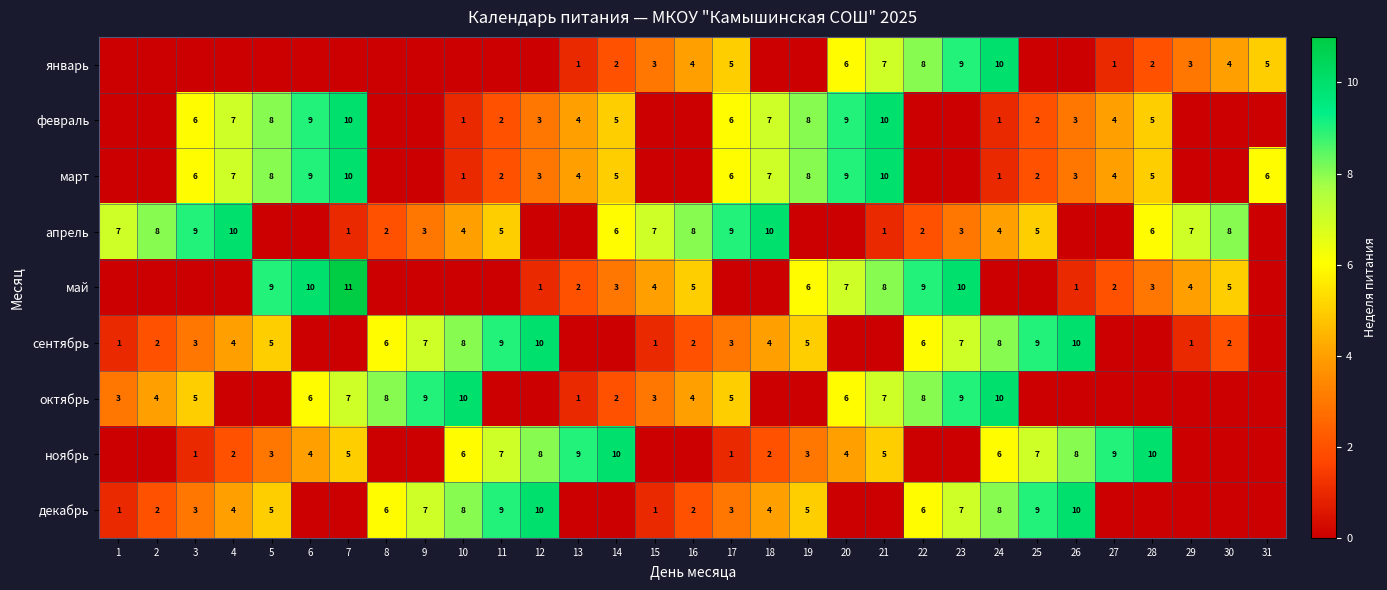

True or false: апрель has a value of 17 at 4.

False